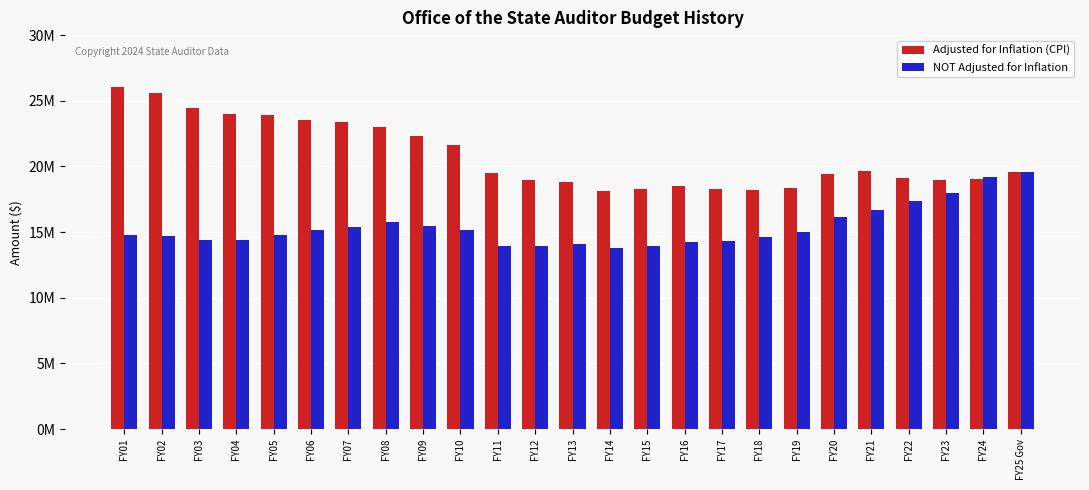

What are all the series names shown in the legend?

Adjusted for Inflation (CPI), NOT Adjusted for Inflation